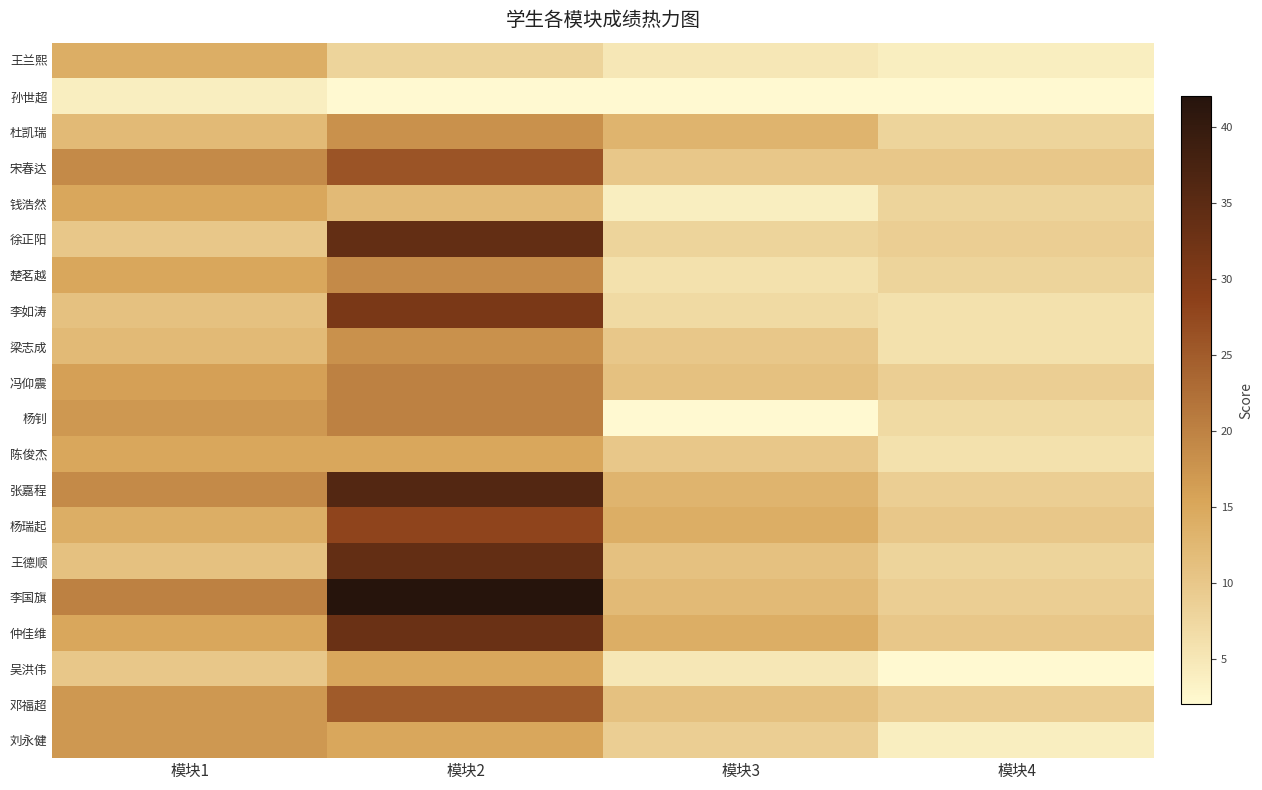

Which has a higher value, 模块2 or 模块1?

模块1